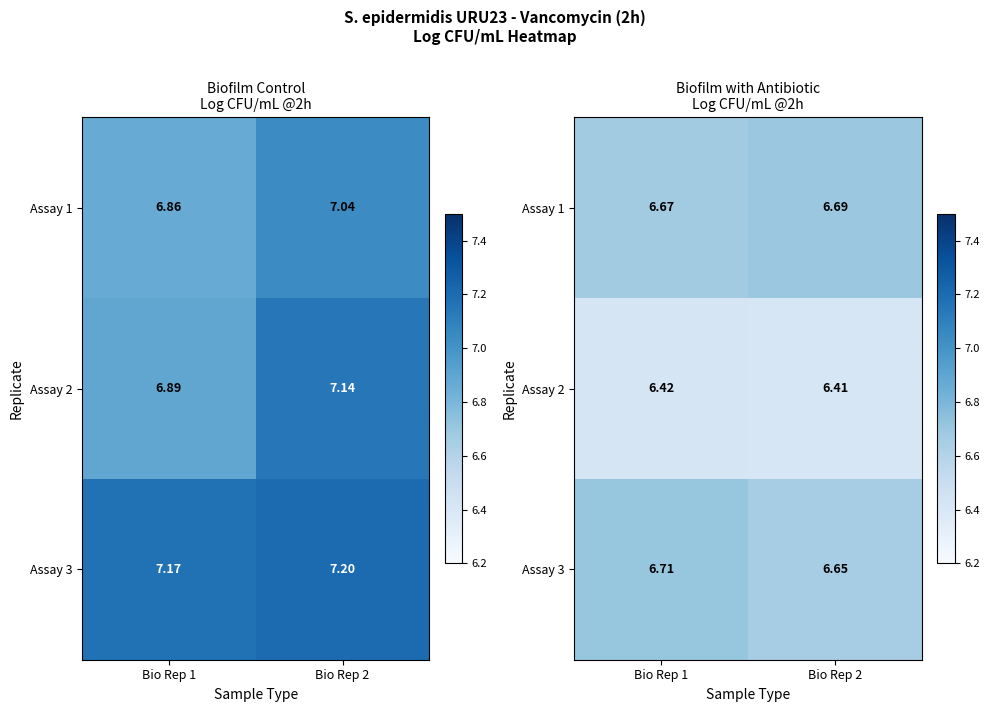

At how many categories does at least one series exceed 6?

2